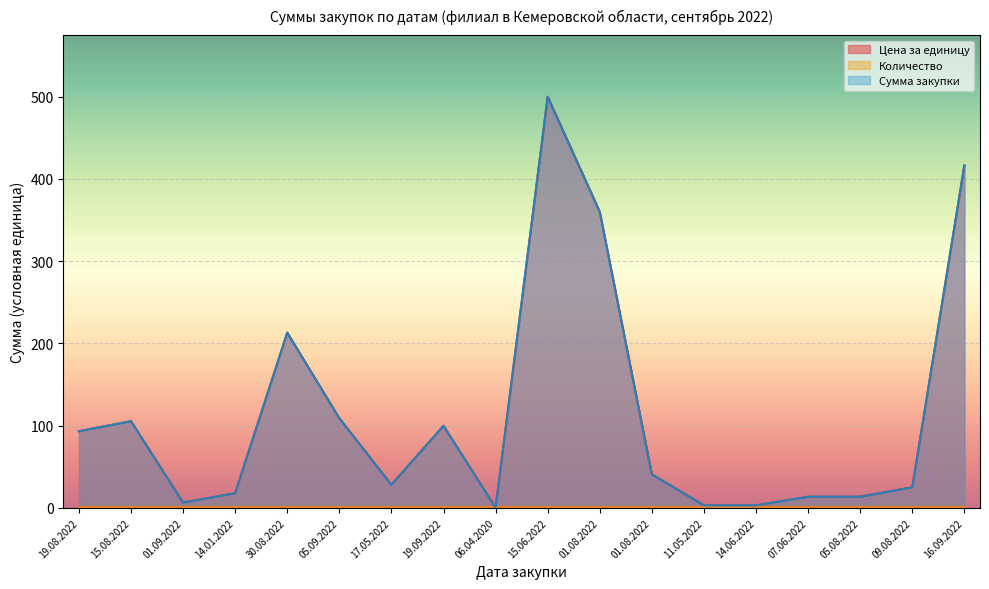

At which label does Цена за единицу reach its peak?

15.06.2022